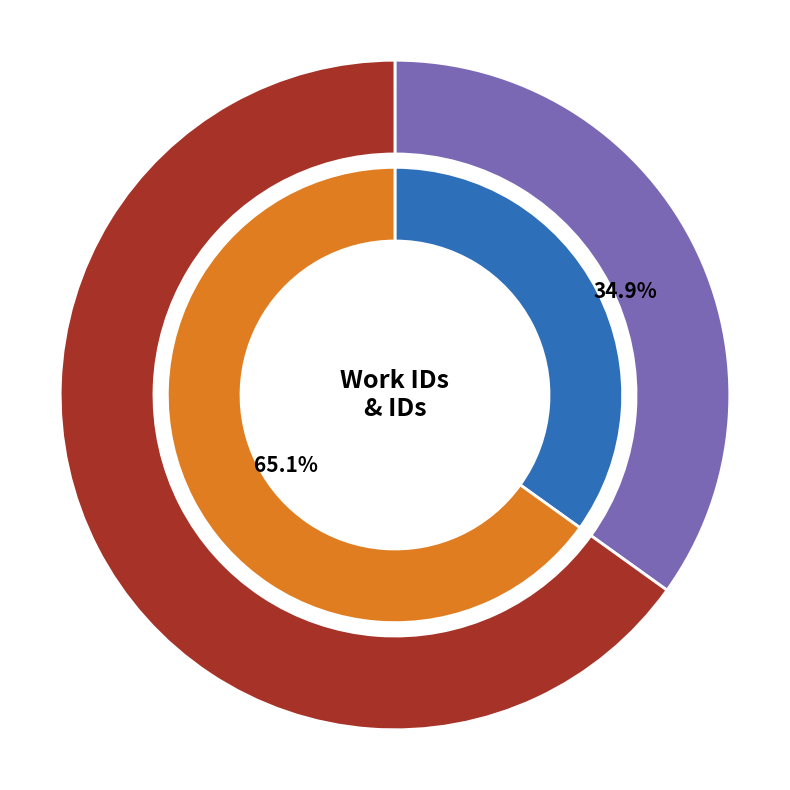

To the nearest percent, what is the difference between the 4435 and 7546 slice percentages?

30%